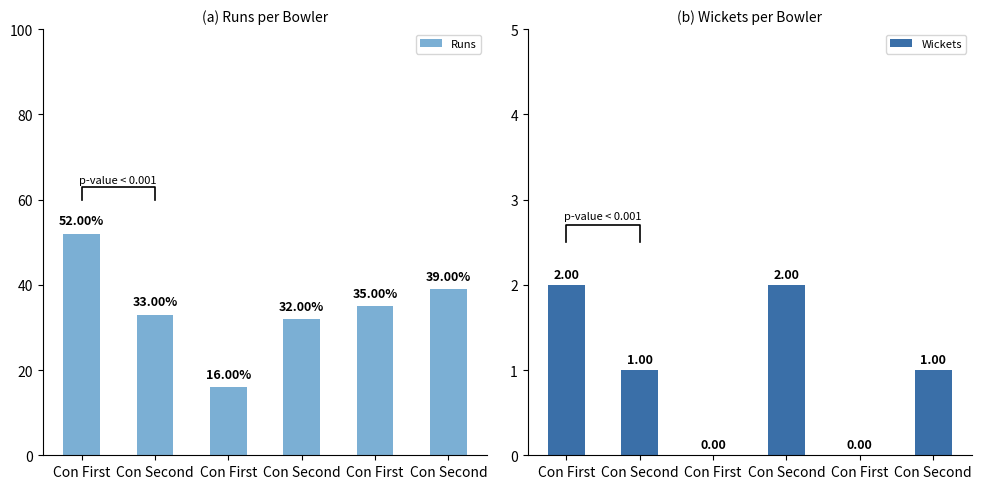

What is the value of the Runs bar at the 2nd from the left?

33